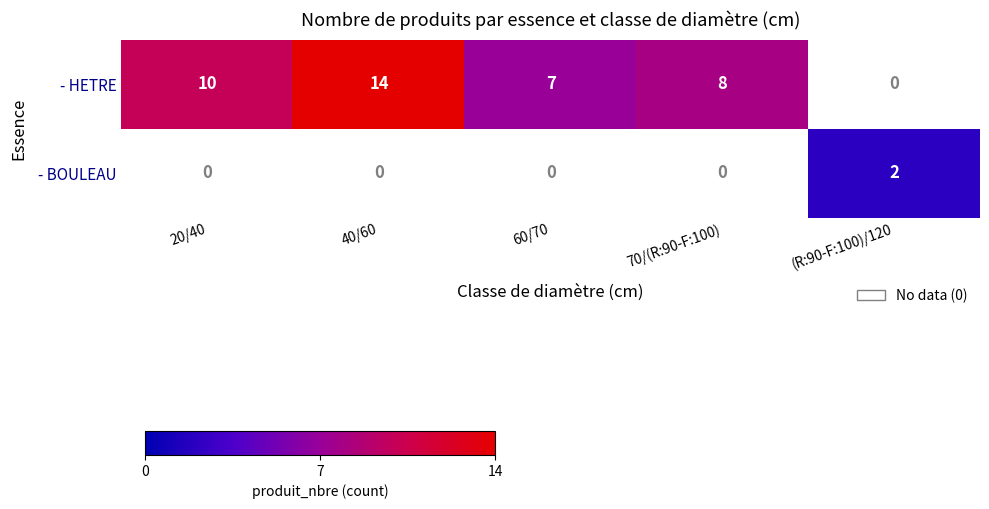

Is the value of - HETRE at 70/(R:90-F:100) greater than the value of - BOULEAU at (R:90-F:100)/120?

Yes